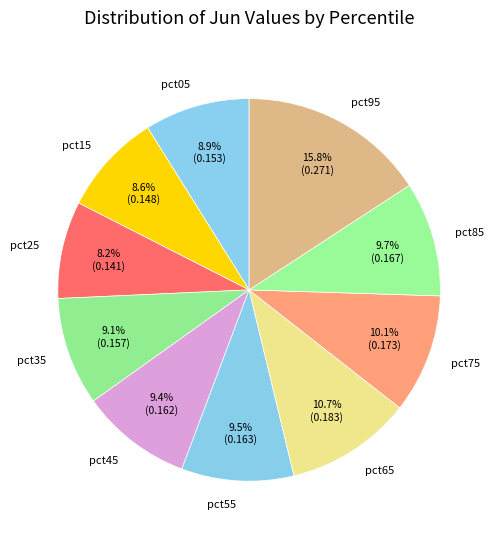

Do pct65 and pct55 together represent more than half of the pie?

No